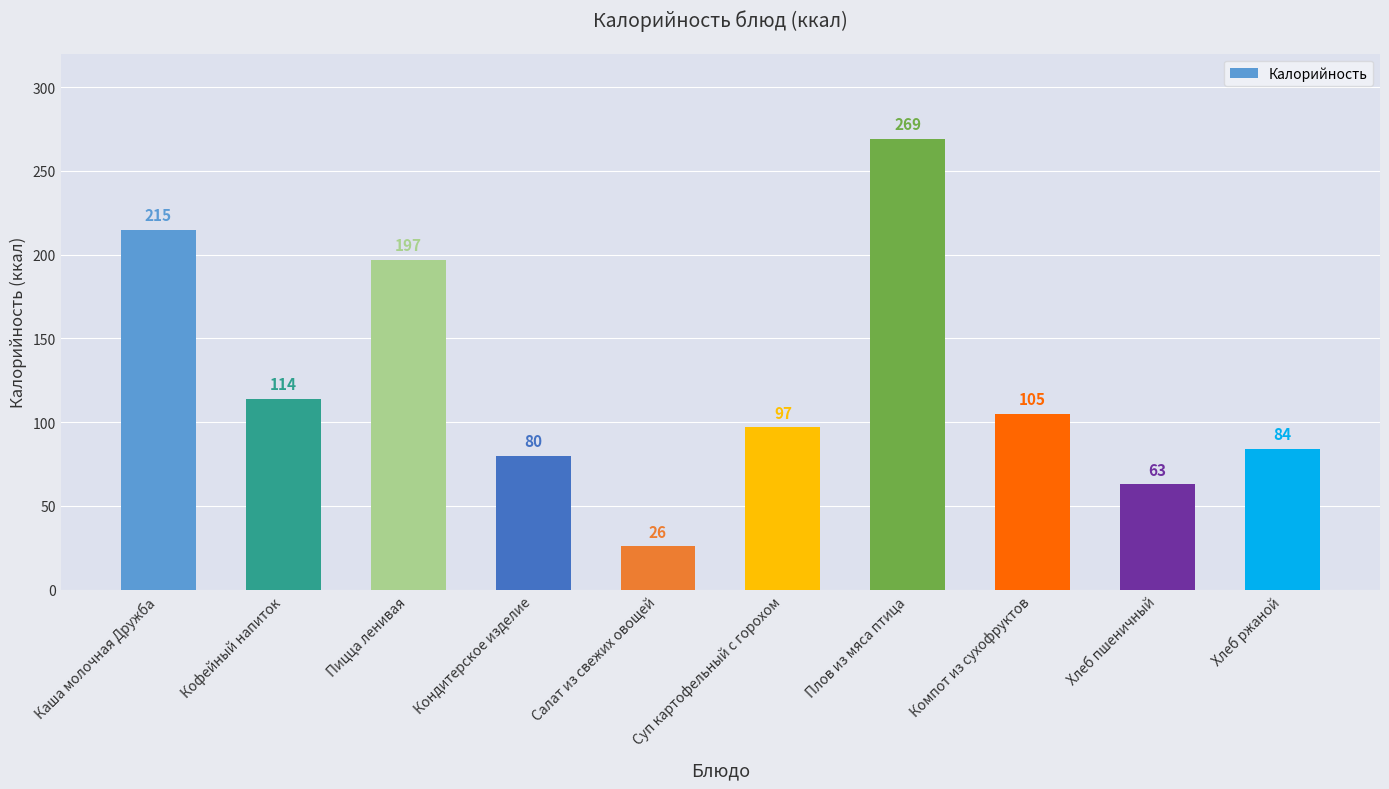

List the labels in order of value, smallest first.

Салат из свежих овощей, Хлеб пшеничный, Кондитерское изделие, Хлеб ржаной, Суп картофельный с горохом, Компот из сухофруктов, Кофейный напиток, Пицца ленивая, Каша молочная Дружба, Плов из мяса птица